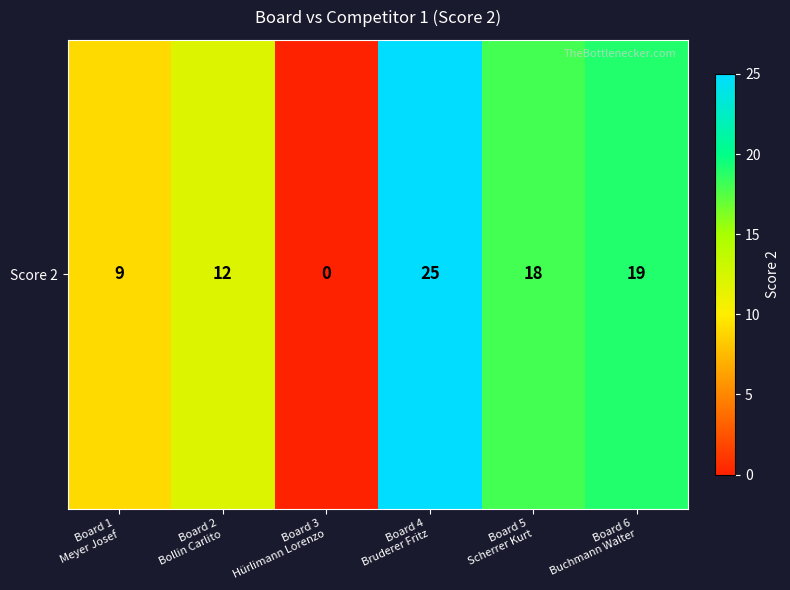

Reading right to left, what are all the values shown in this chart?

Board 6
Buchmann Walter=19	Board 5
Scherrer Kurt=18	Board 4
Bruderer Fritz=25	Board 3
Hürlimann Lorenzo=0	Board 2
Bollin Carlito=12	Board 1
Meyer Josef=9